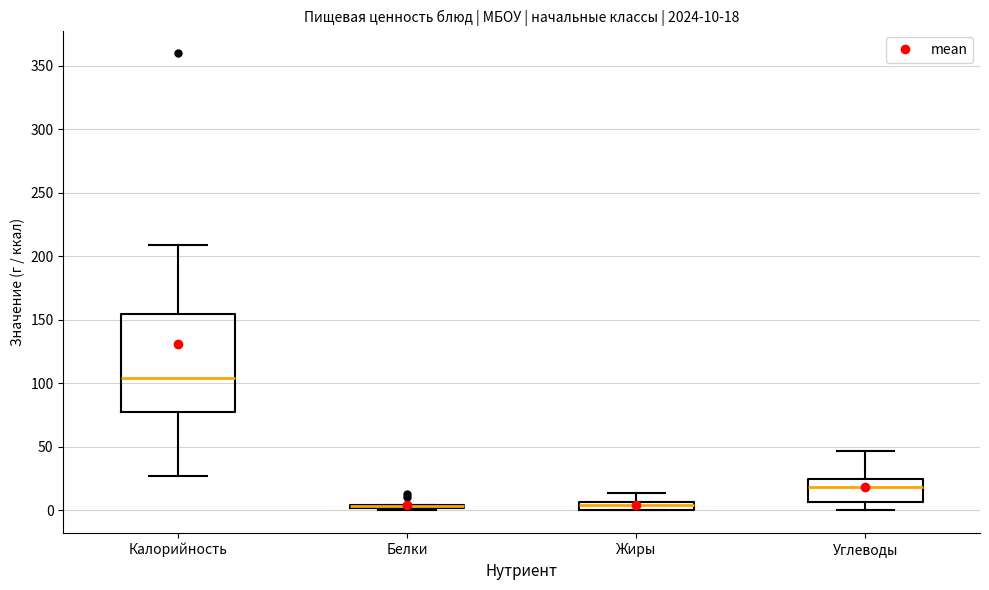

Which box is the tallest, from its lower edge to its upper edge?

Калорийность